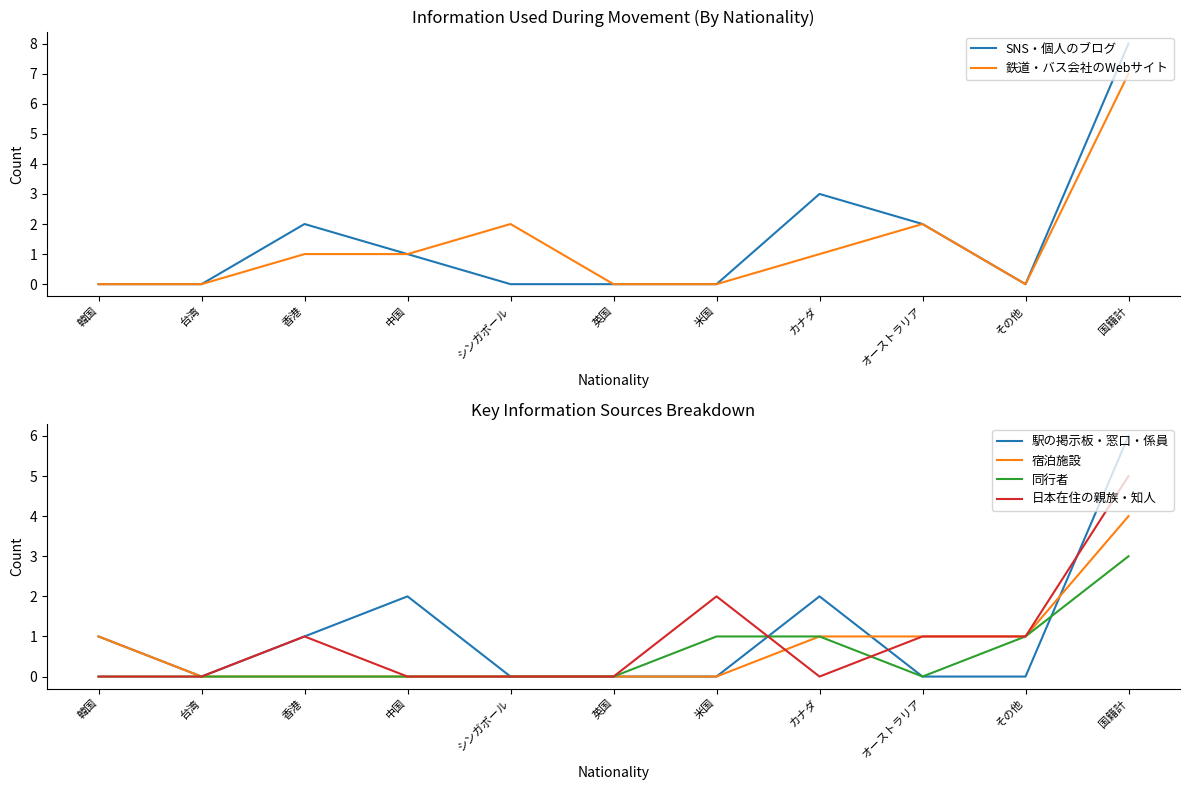

Which series ends up on top after the final intersection of SNS・個人のブログ and 駅の掲示板・窓口・係員?

駅の掲示板・窓口・係員